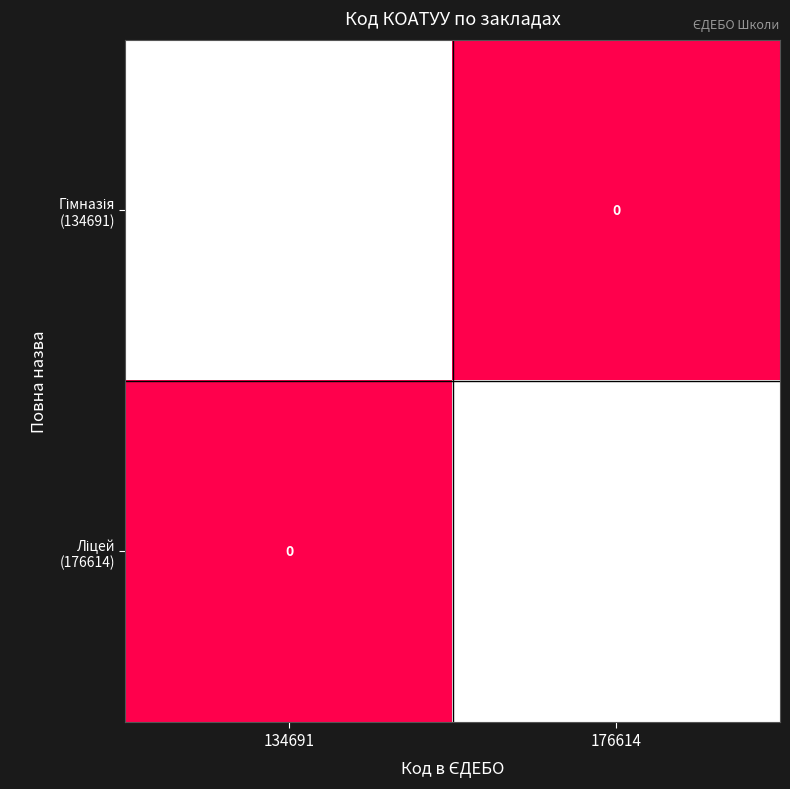

What is the total value across all series at 176614?

7121582701